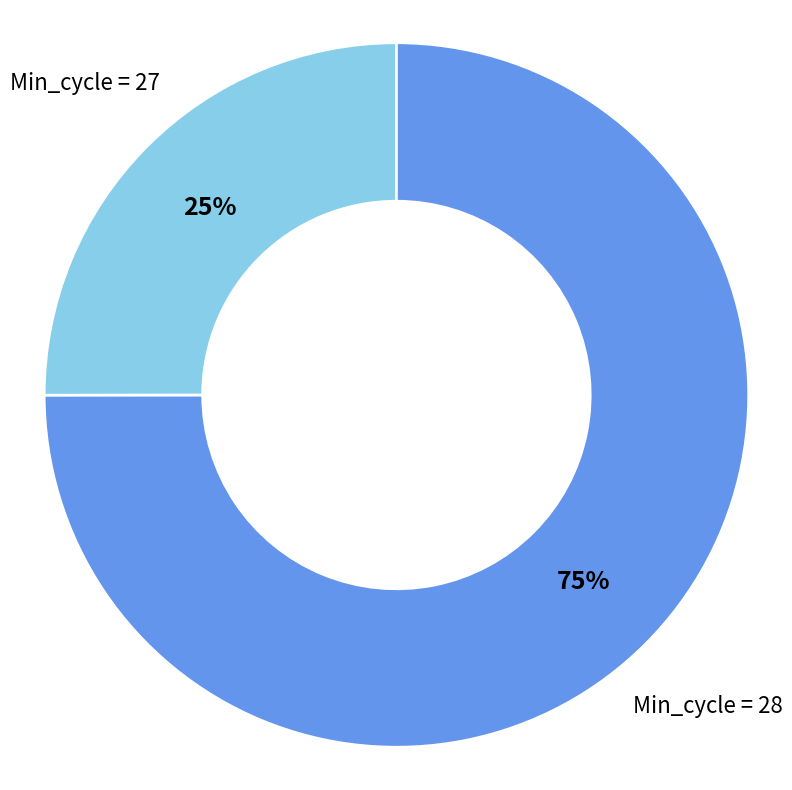

What is the largest slice in the pie chart?

Min_cycle = 28